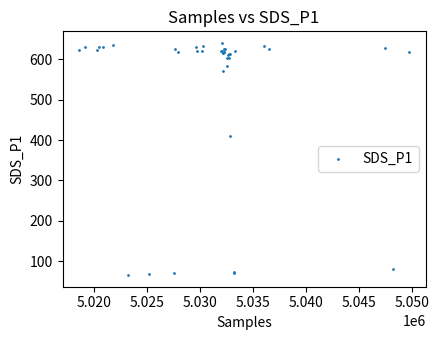

What Y value in the scatter plot is closest to 352?

410.2